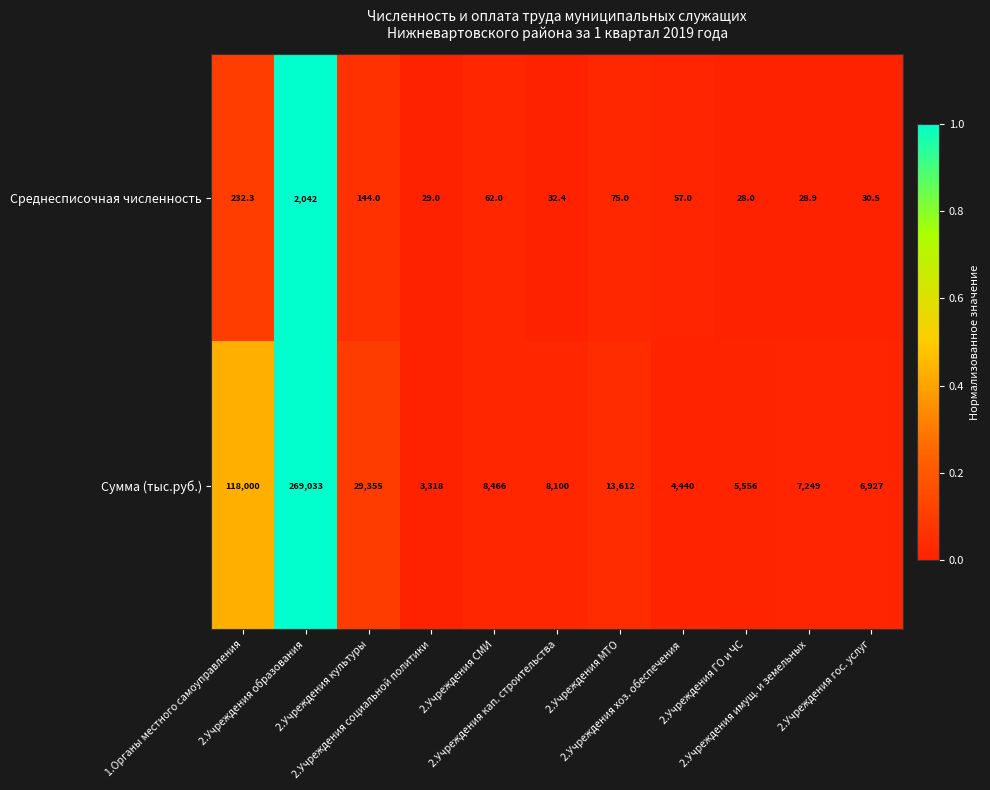

Which series has the largest total across all categories?

Сумма (тыс.руб.)